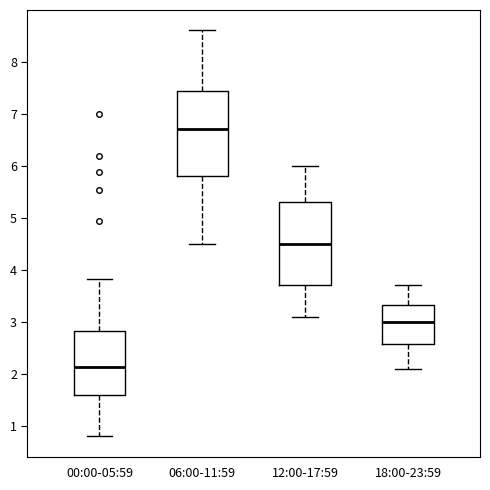

Reading left to right, read every box against the y-axis: the position of its median line, the range the box covers, and the ends of its whiskers. The values are not printed on the chart, so give them approximately, as read against the axis.

00:00-05:59: median 2.1, box 1.6 to 2.8, whiskers 0.8 to 3.8
06:00-11:59: median 6.7, box 5.8 to 7.4, whiskers 4.5 to 8.6
12:00-17:59: median 4.5, box 3.7 to 5.3, whiskers 3.1 to 6.0
18:00-23:59: median 3.0, box 2.6 to 3.3, whiskers 2.1 to 3.7